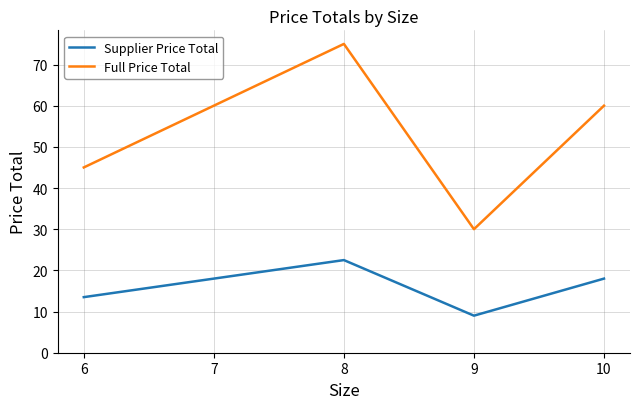

At how many categories does at least one series exceed 64?

1